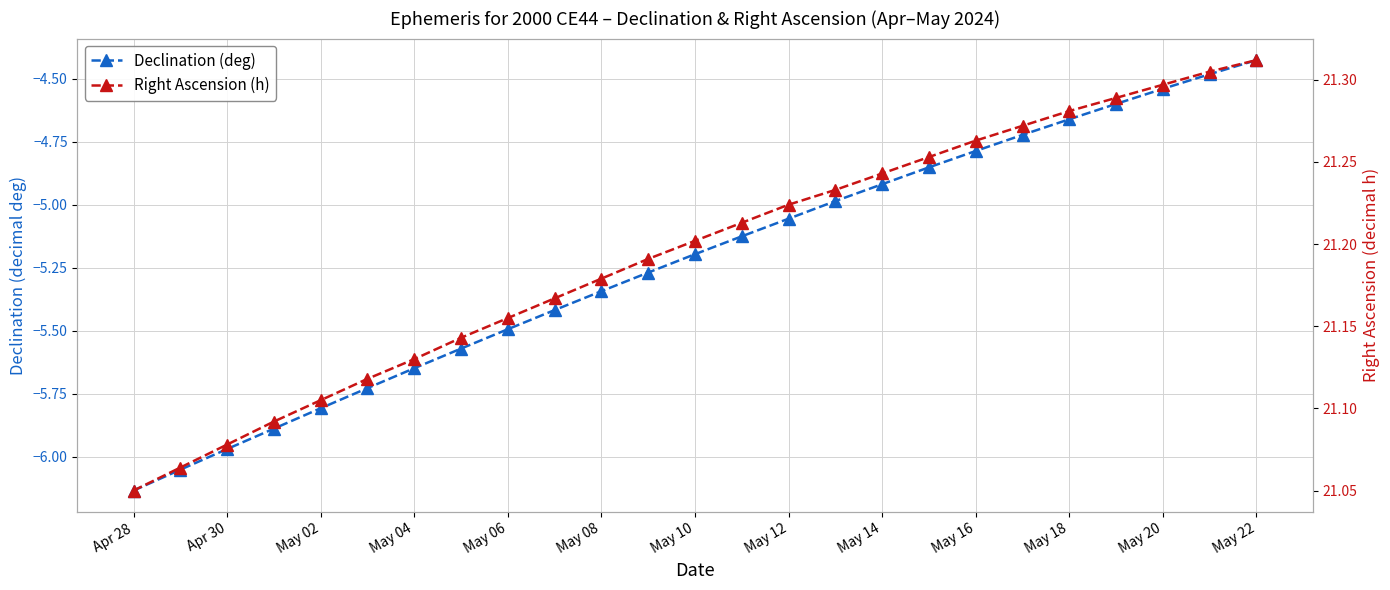

Between Apr 30 and 17, which series saw the biggest shift?

Declination (deg)